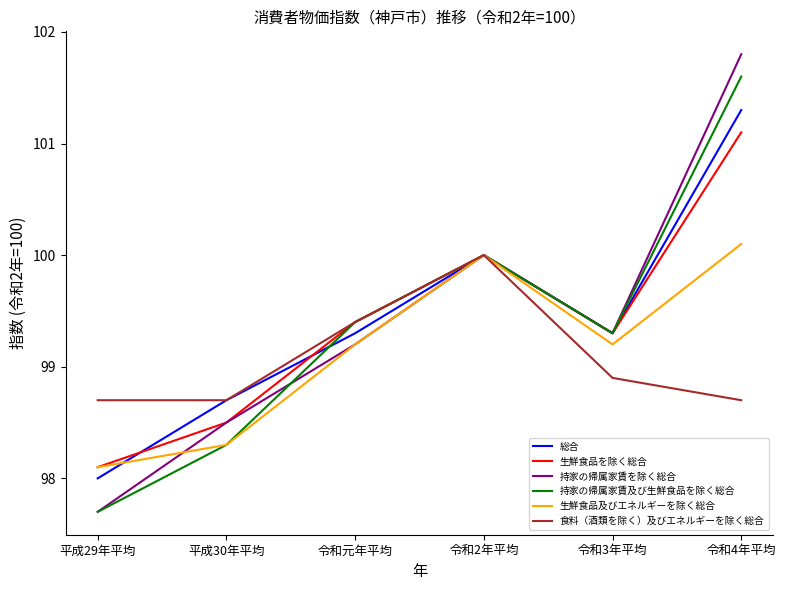

True or false: 食料（酒類を除く）及びエネルギーを除く総合 has a value of 98.7 at 令和4年平均.

True